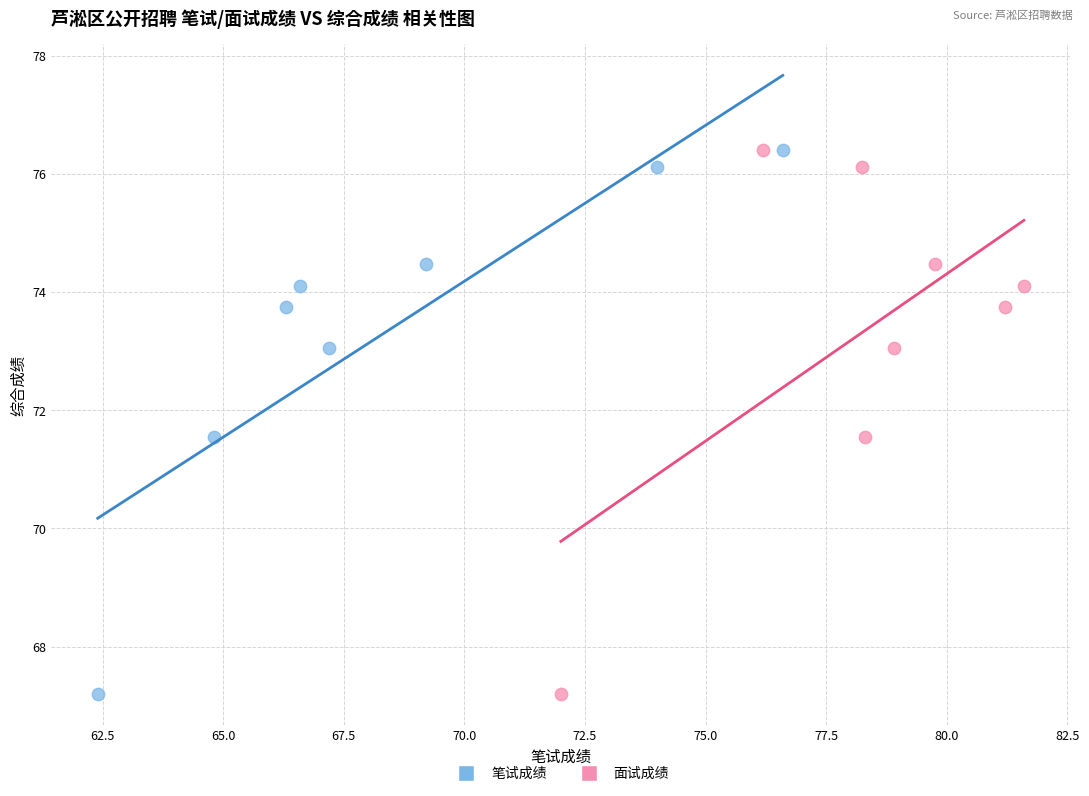

What are all the series names shown in the legend?

笔试成绩, 面试成绩